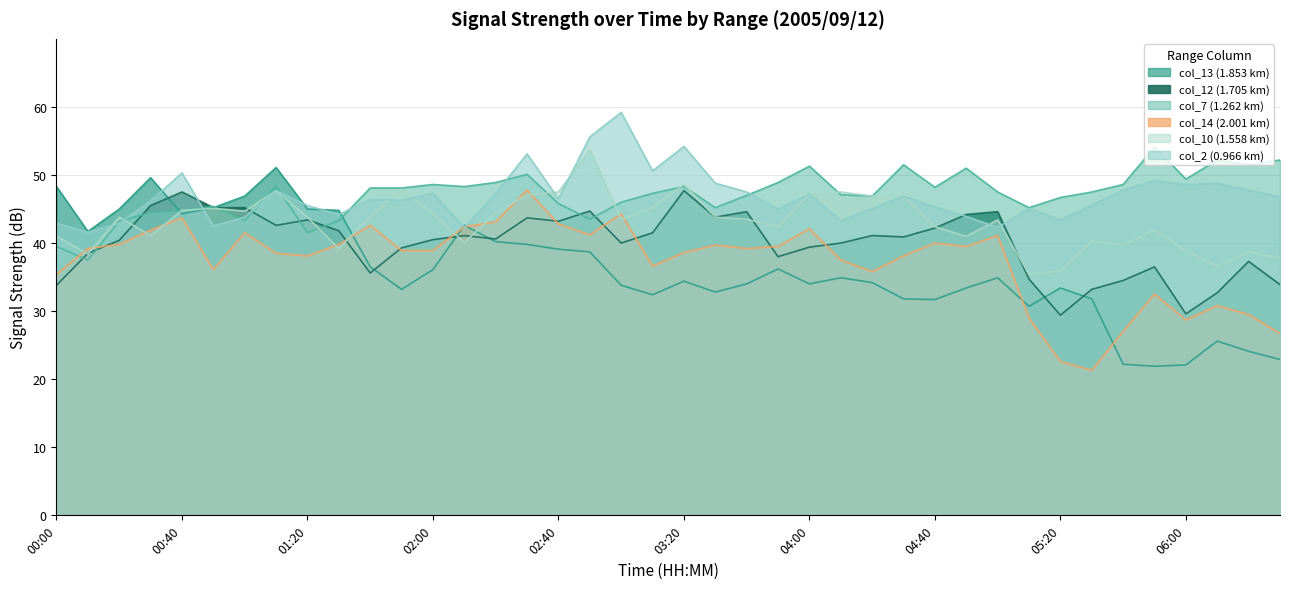

Which series has the largest total across all categories?

col_7 (1.262 km)